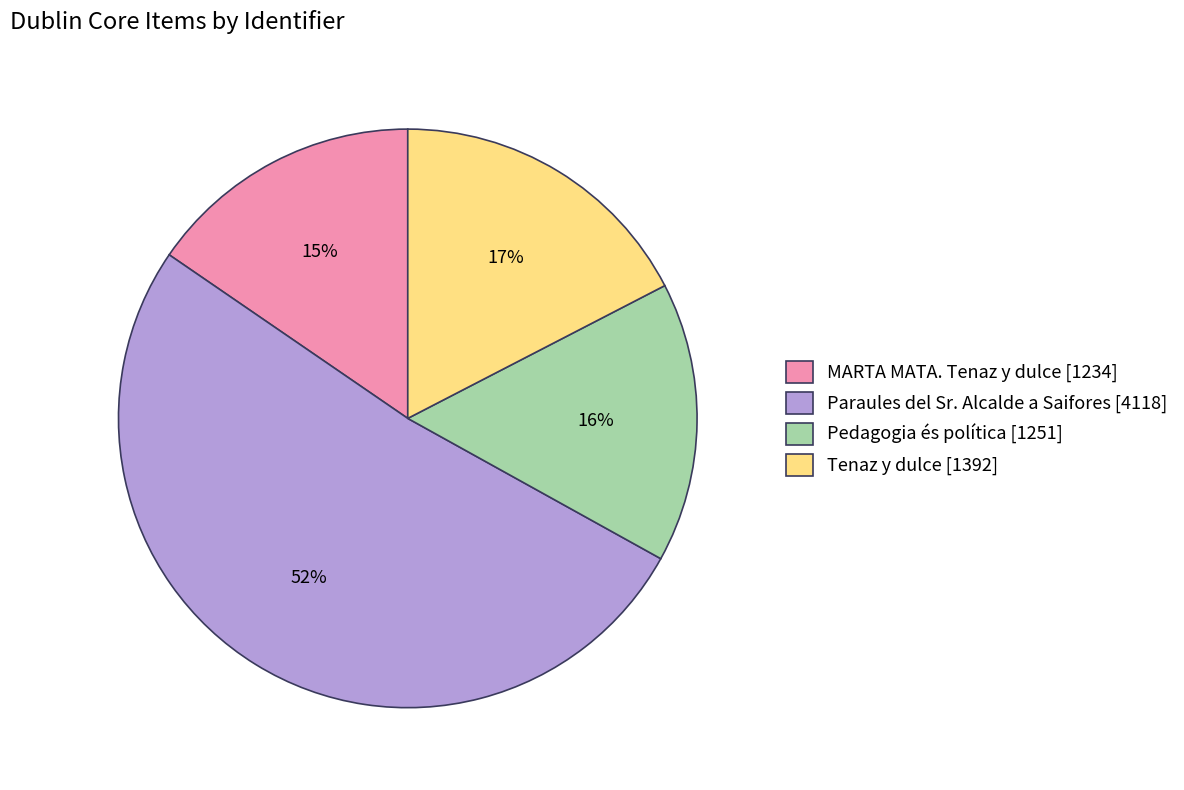

How many slices are in this pie chart?

4